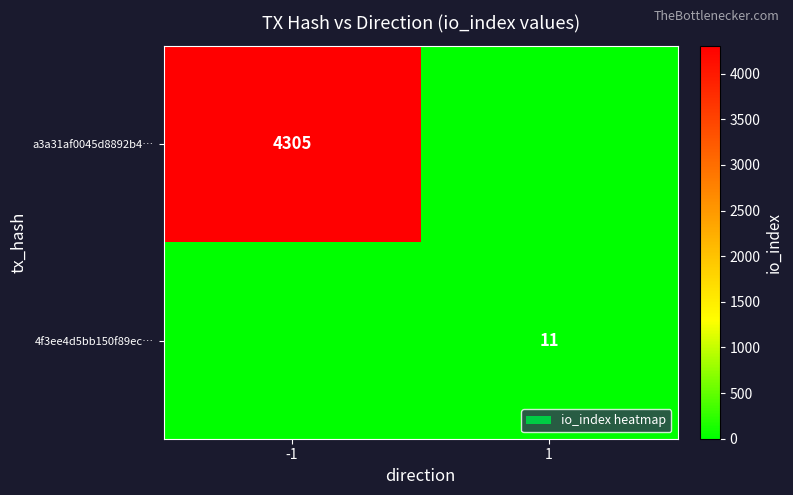

The value of 4f3ee4d5bb150f89ec… at 1 is 11. True or false?

True